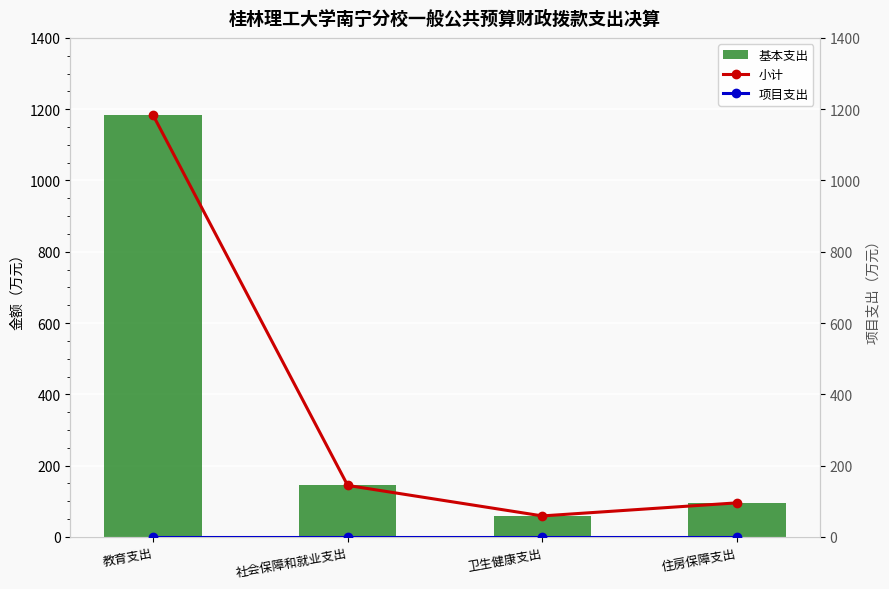

Read the 基本支出 value at 教育支出.

1183.8